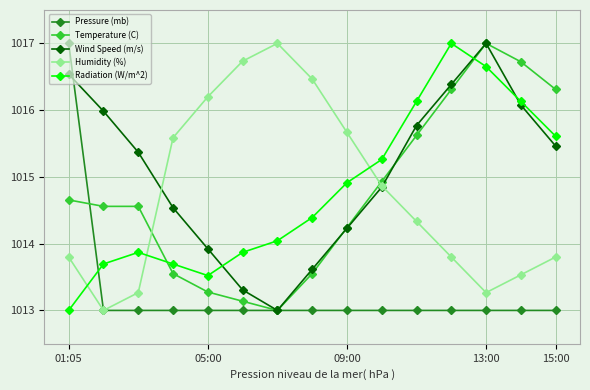

Which series has the largest total across all categories?

Wind Speed (m/s)